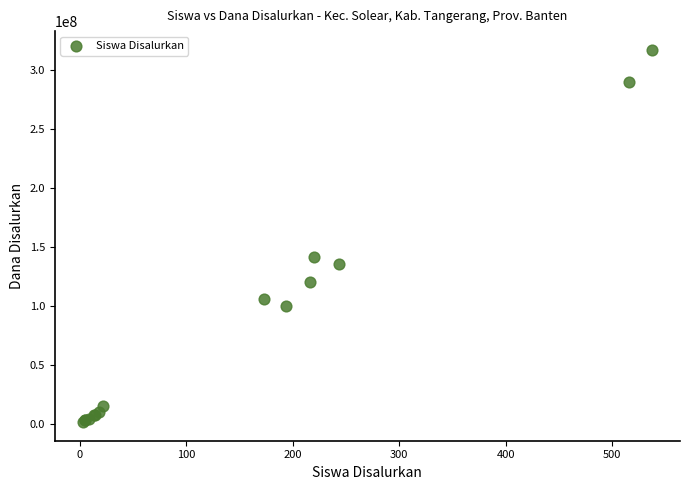

What Y value in the scatter plot is closest to 159562500?

141375000